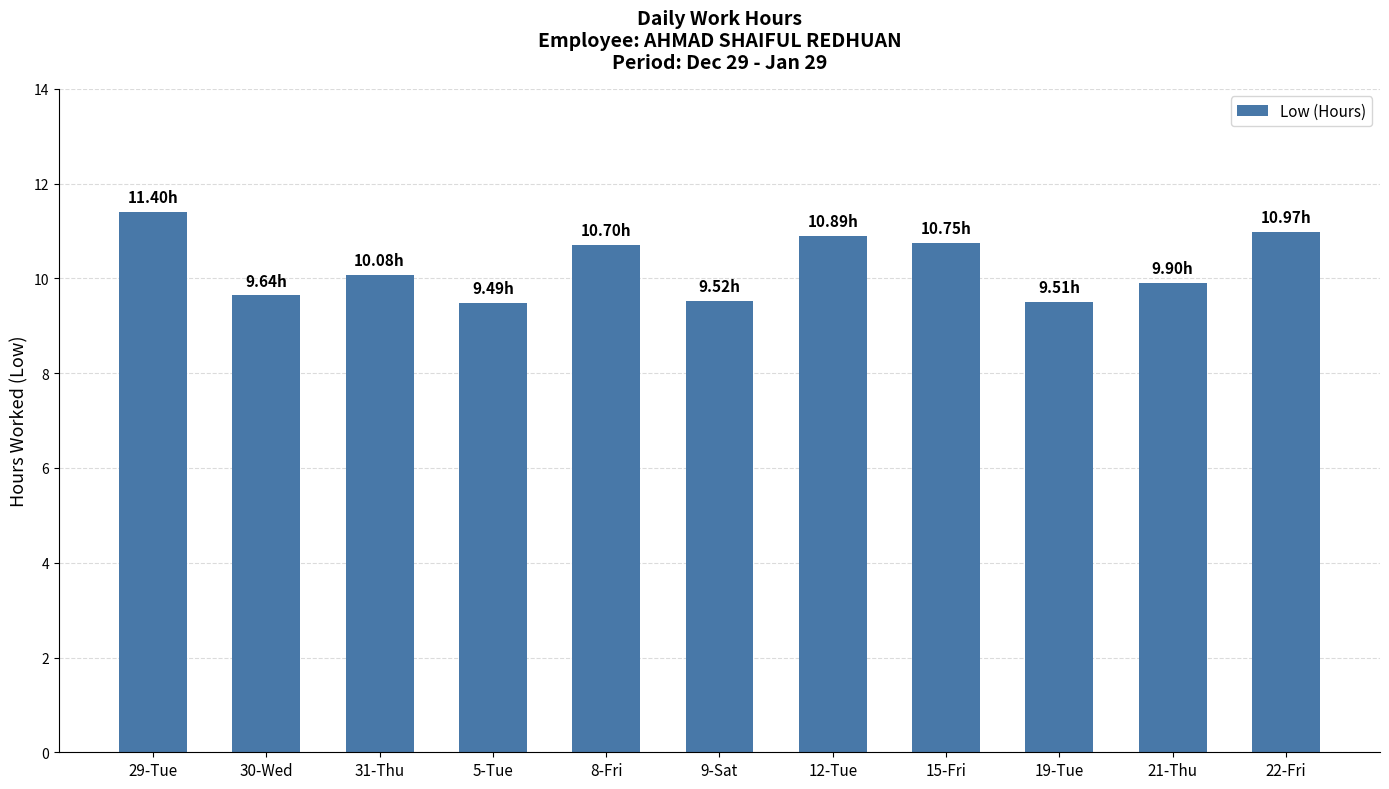

How many data points are less than 10?

5